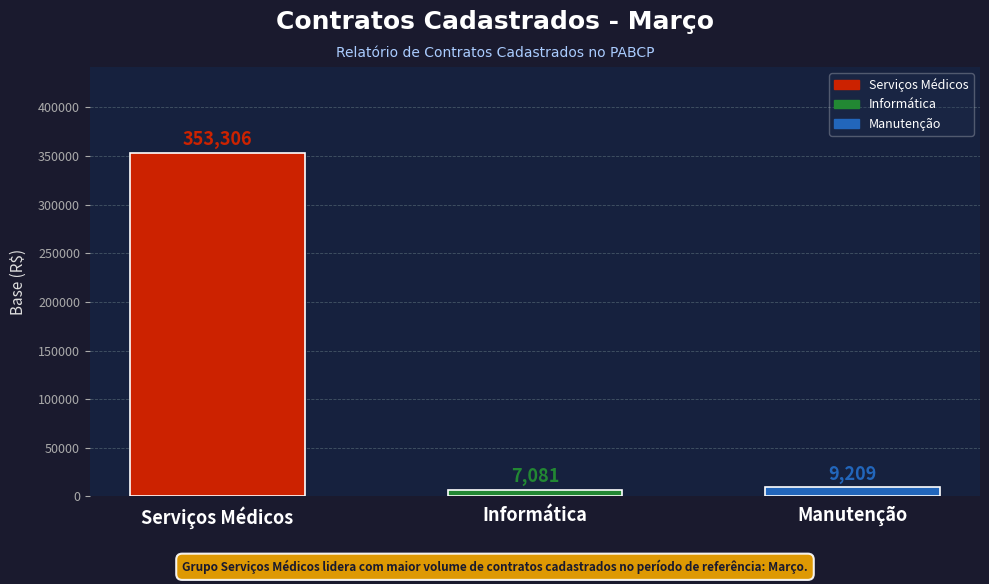

What is the difference between the maximum and second lowest values?

344097